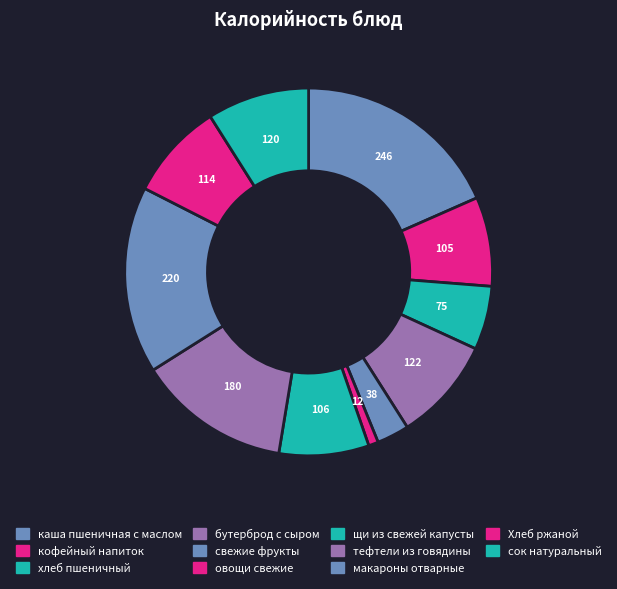

How many segments does this pie chart have?

11